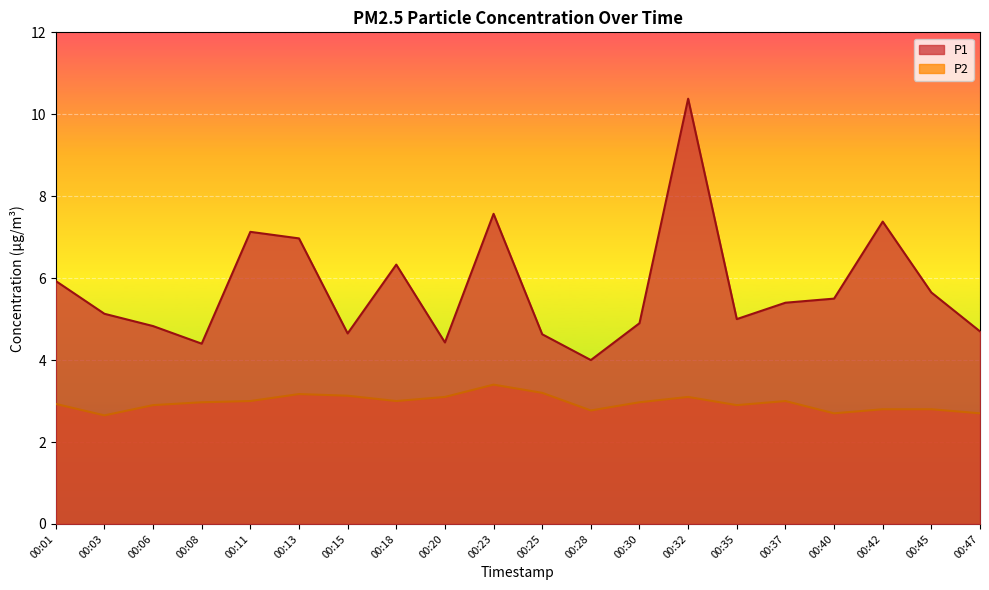

In P1, how many points are lower than both neighbors (excluding endpoints)?

5